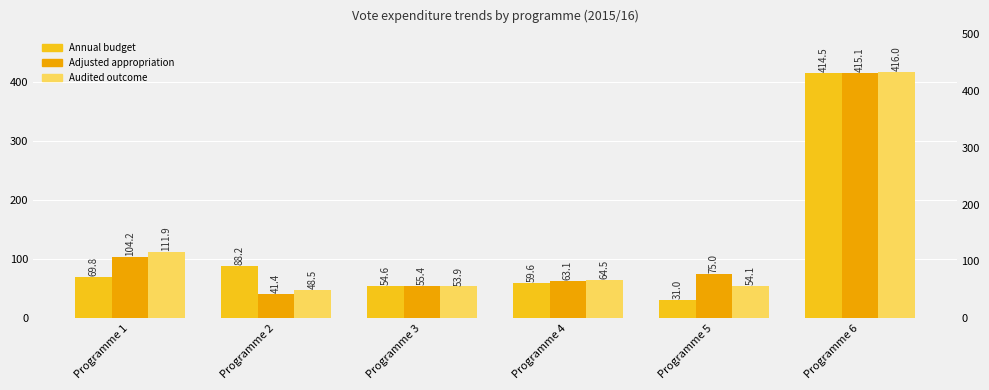

Which series has the widest spread of values?

Annual budget